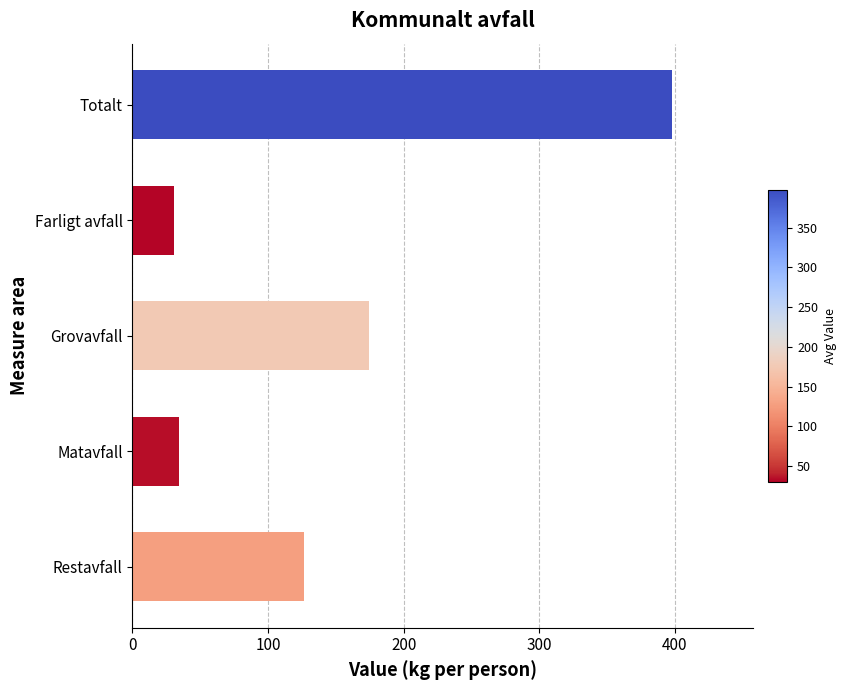

Rank the categories by value from lowest to highest.

Farligt avfall, Matavfall, Restavfall, Grovavfall, Totalt